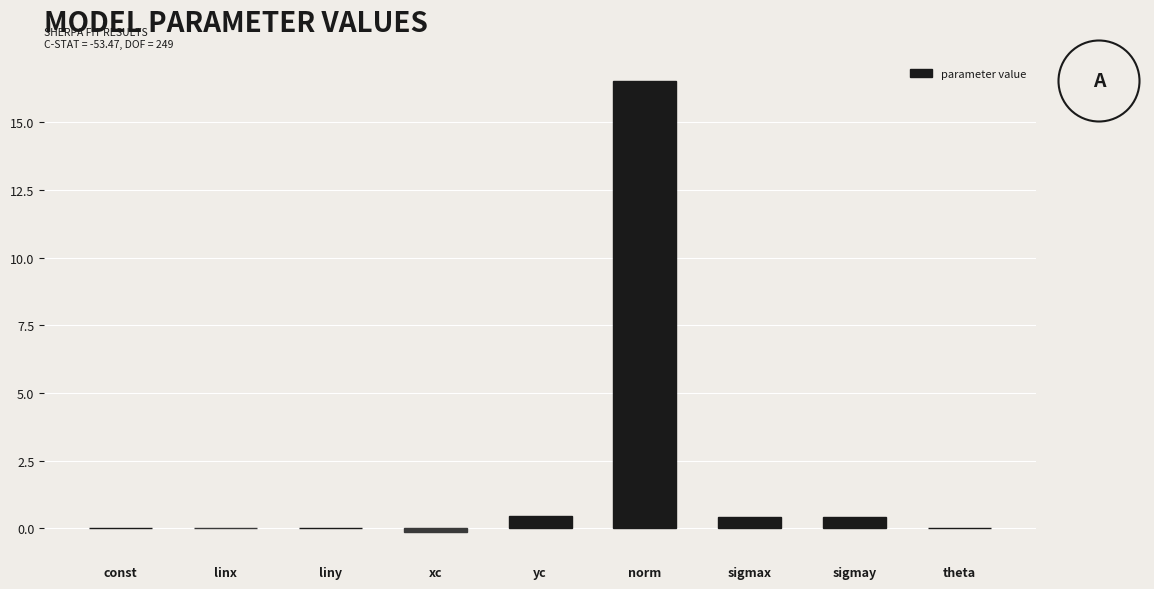

What is the sum of all values?

17.7